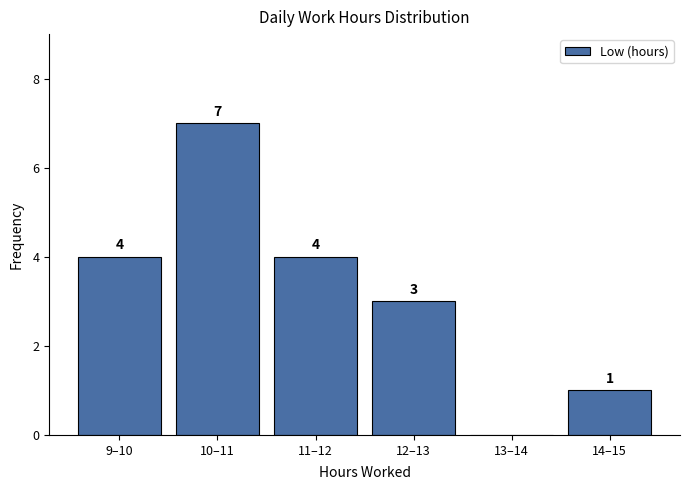

Reading left to right, transcribe all the data shown in this chart.

9–10=4	10–11=7	11–12=4	12–13=3	13–14=0	14–15=1